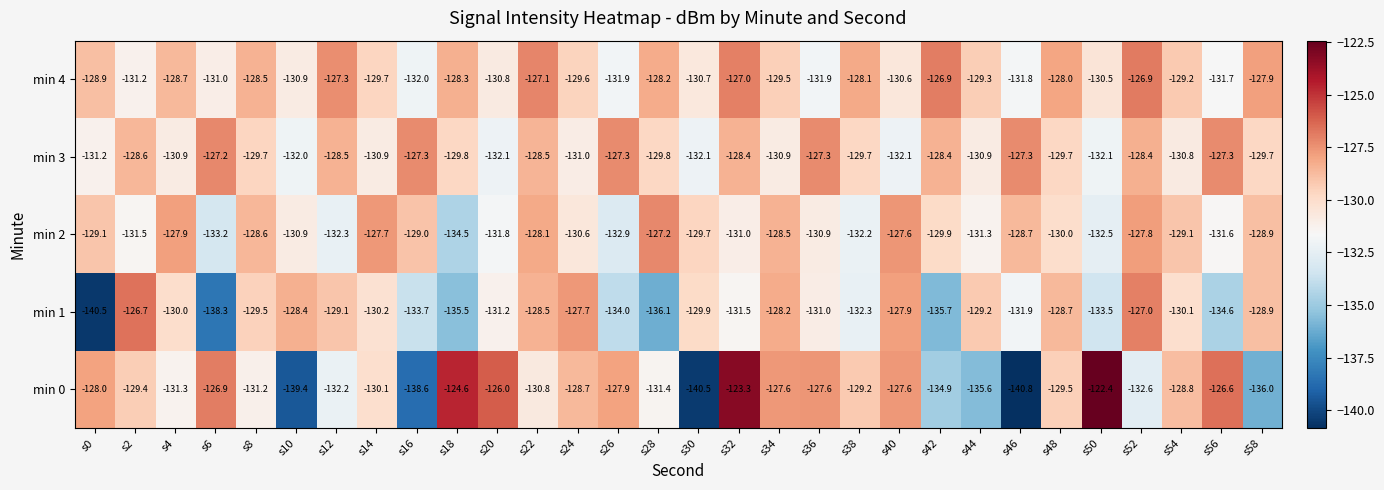

What is the difference between the highest and lowest values at s38?

4.2